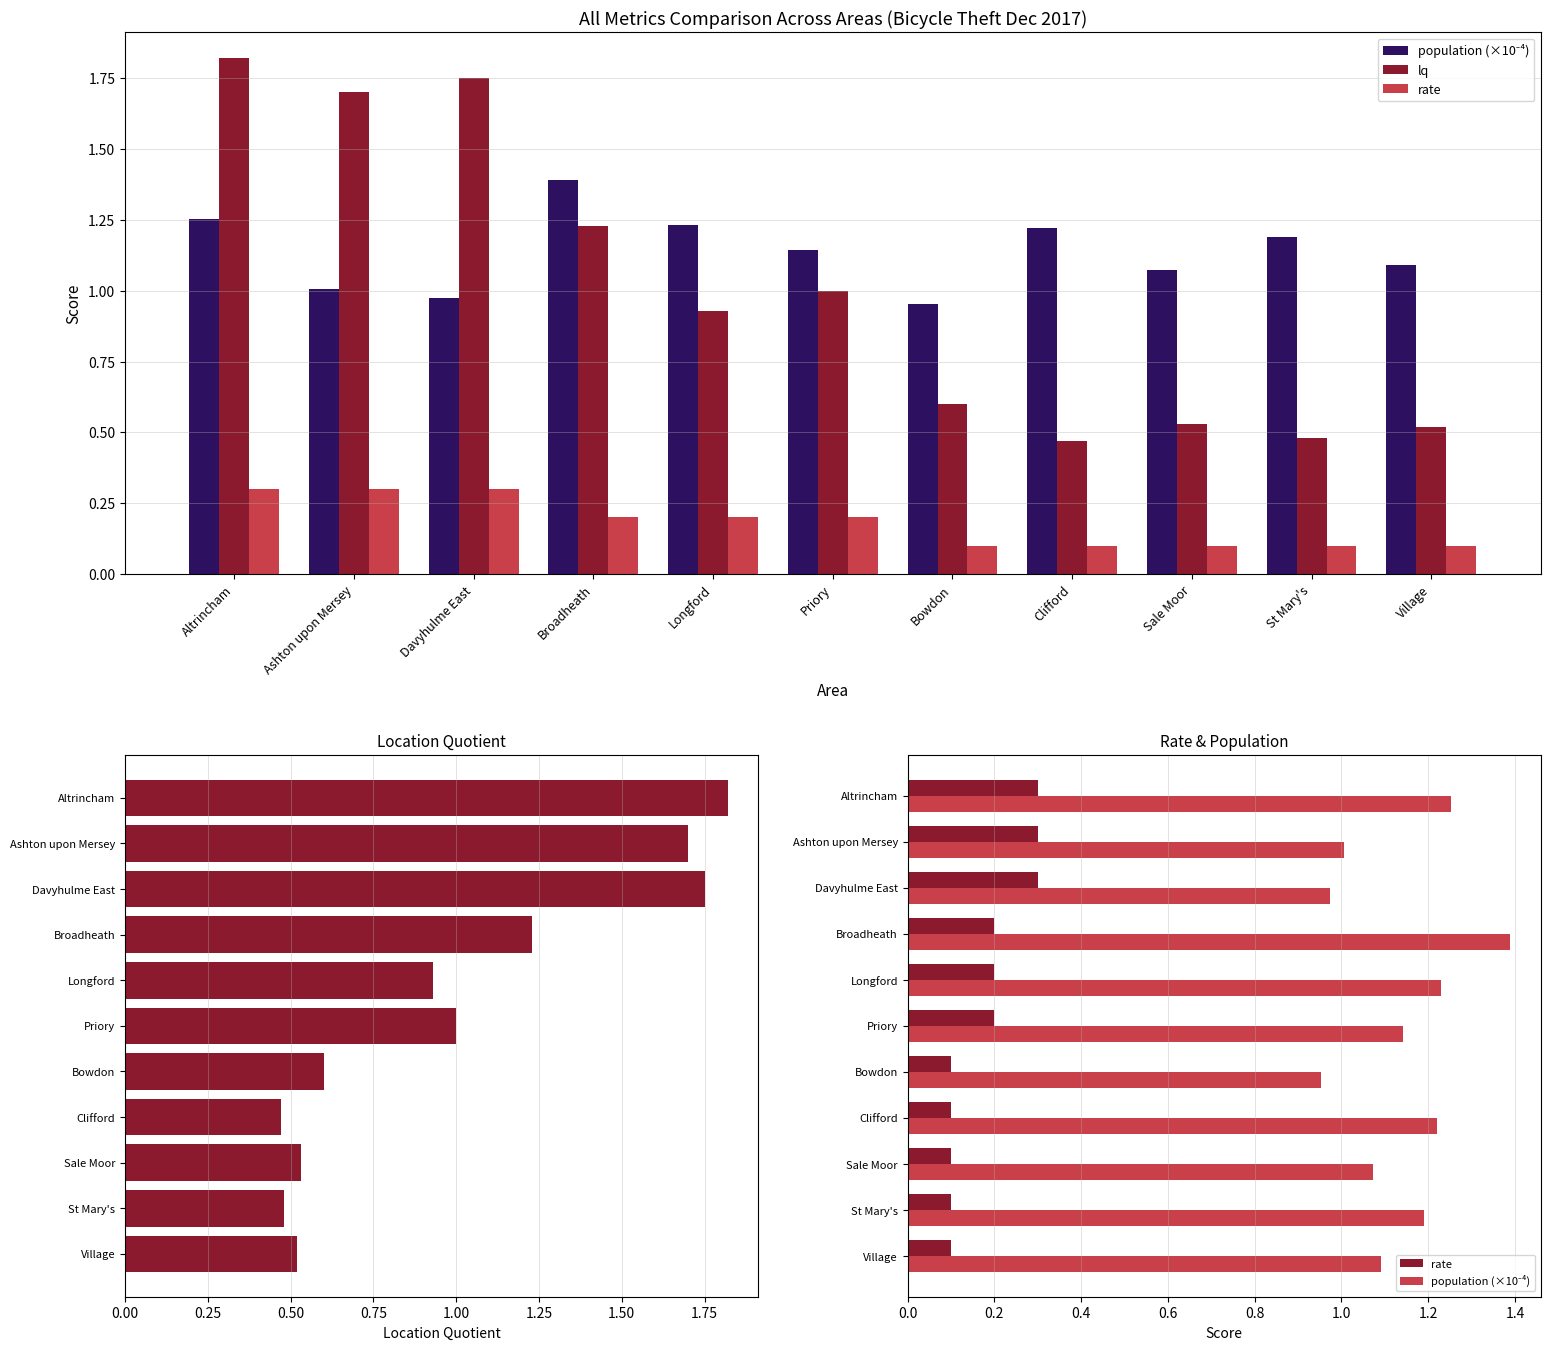

What is the difference between the second highest and minimum values in the population (×10⁻⁴) series?

0.3